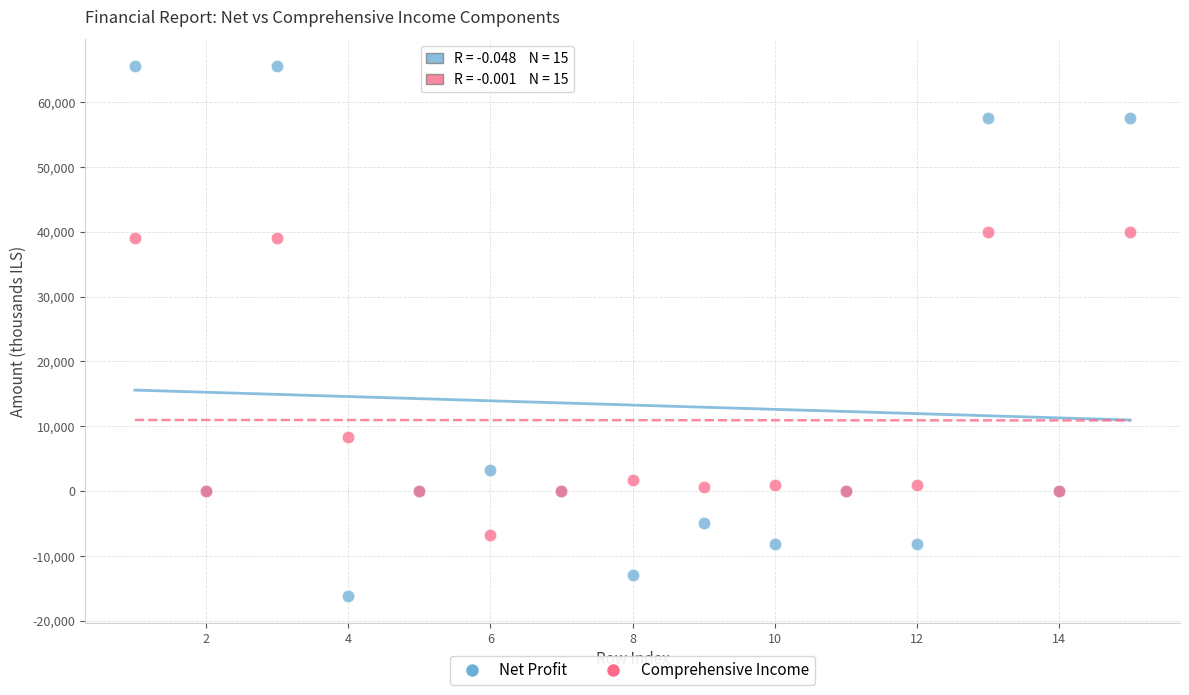

Which series reaches the maximum Y coordinate?

Net Profit